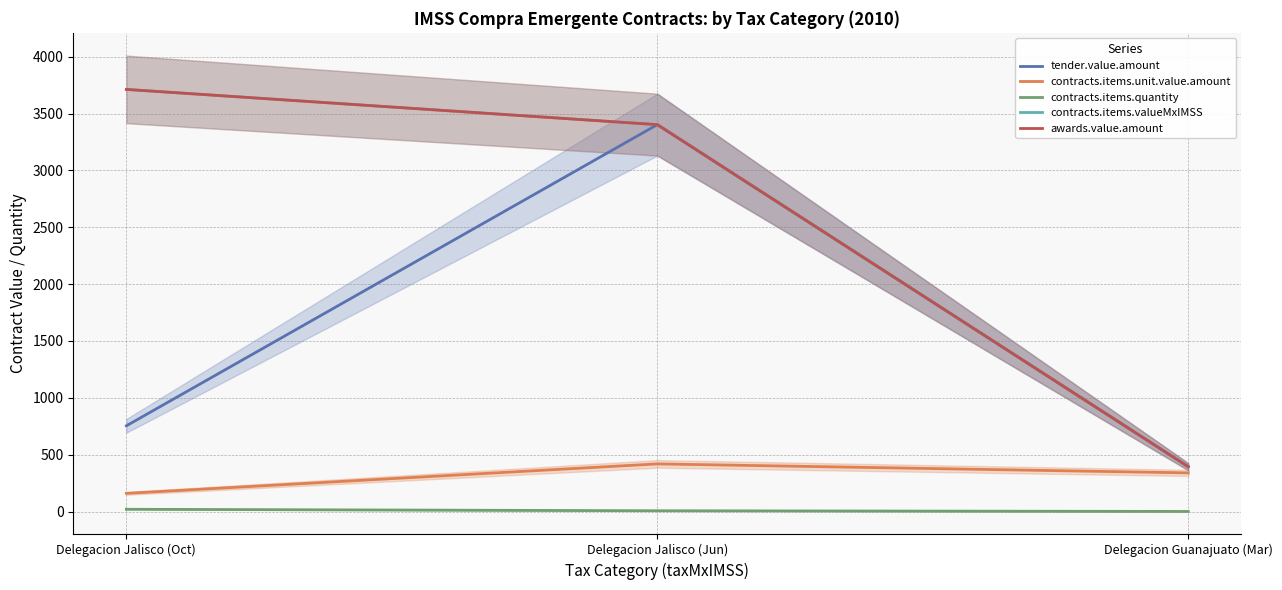

What is the value of the tender.value.amount point at the 1st from the left?

754.0